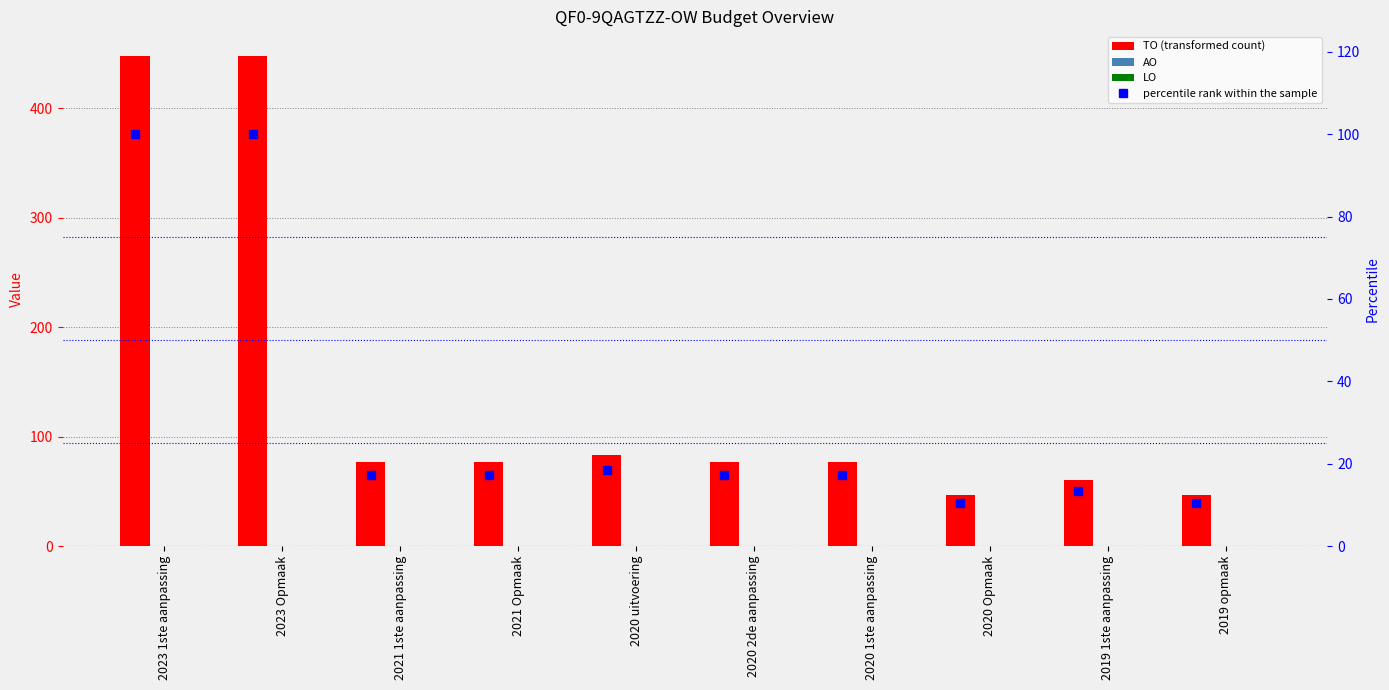

At which label does LO reach its minimum?

2023 1ste aanpassing